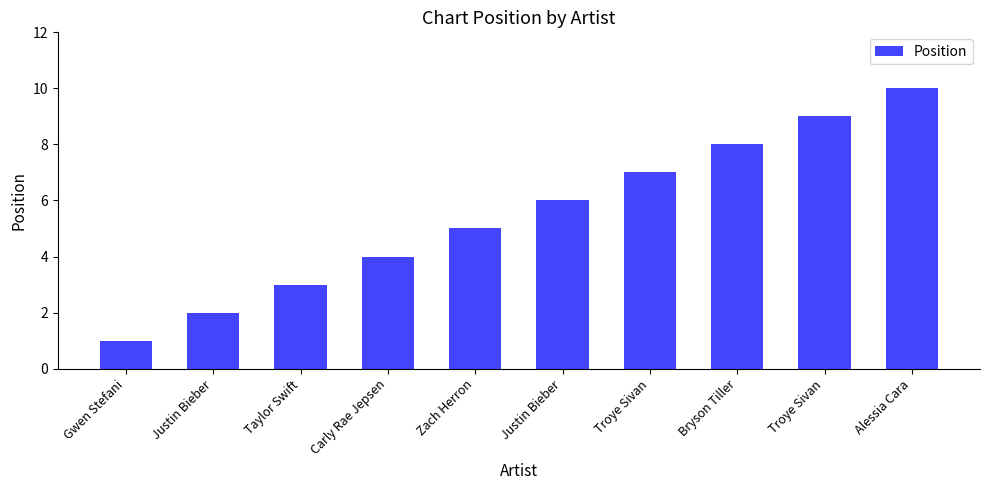

Reading left to right, extract all data points from this chart.

1	2	3	4	5	6	7	8	9	10